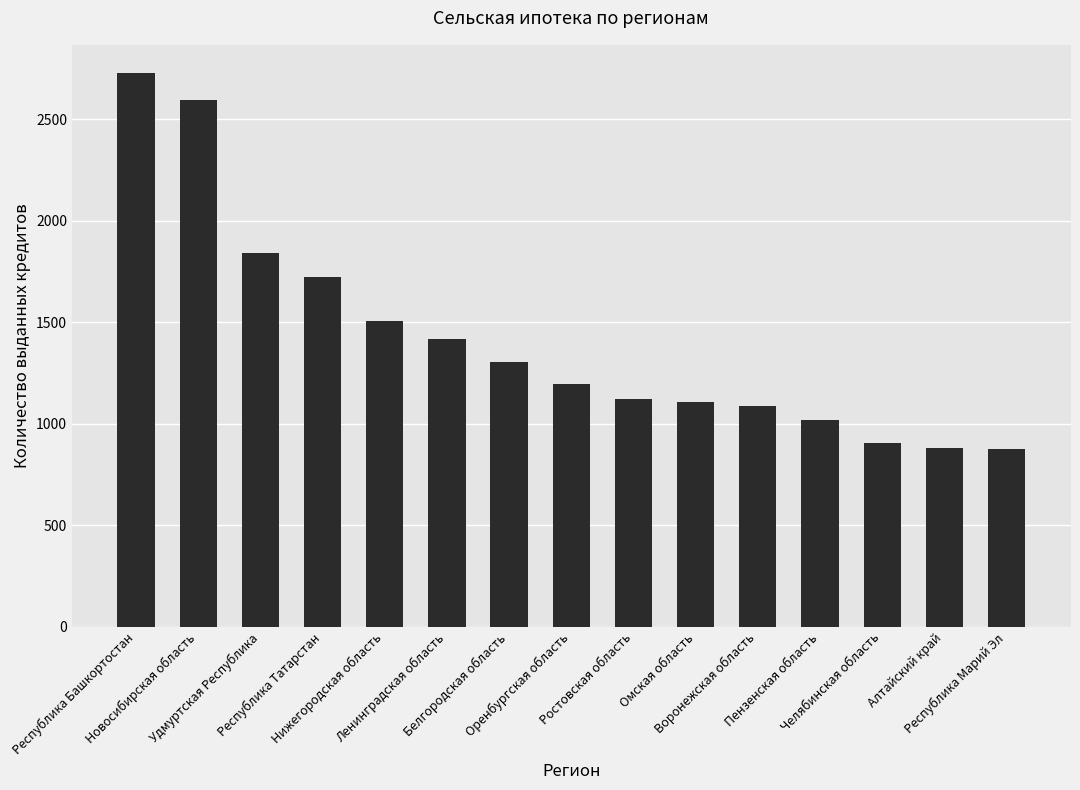

What position from the right is Нижегородская область?

11